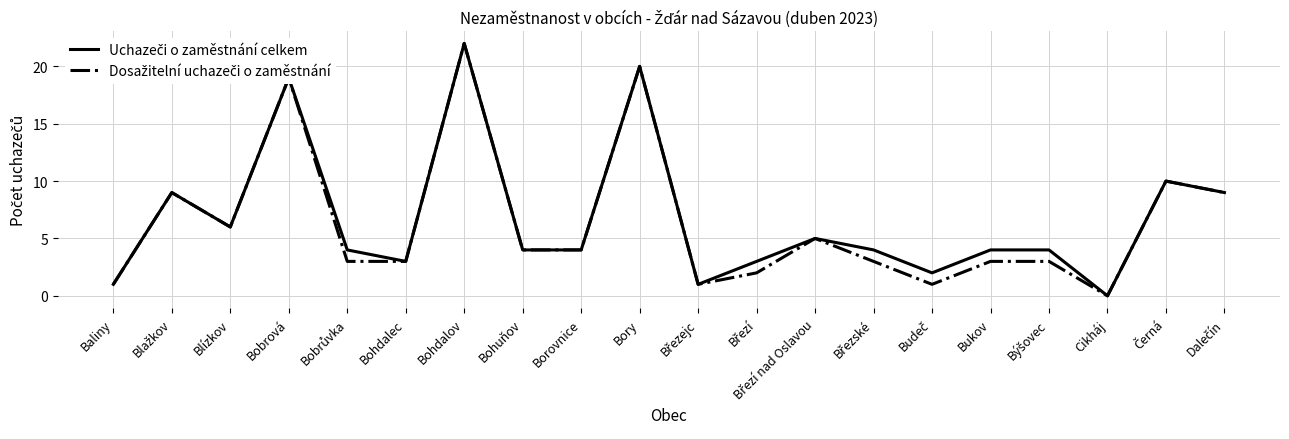

Which label corresponds to the smallest value in the chart?

Cikháj